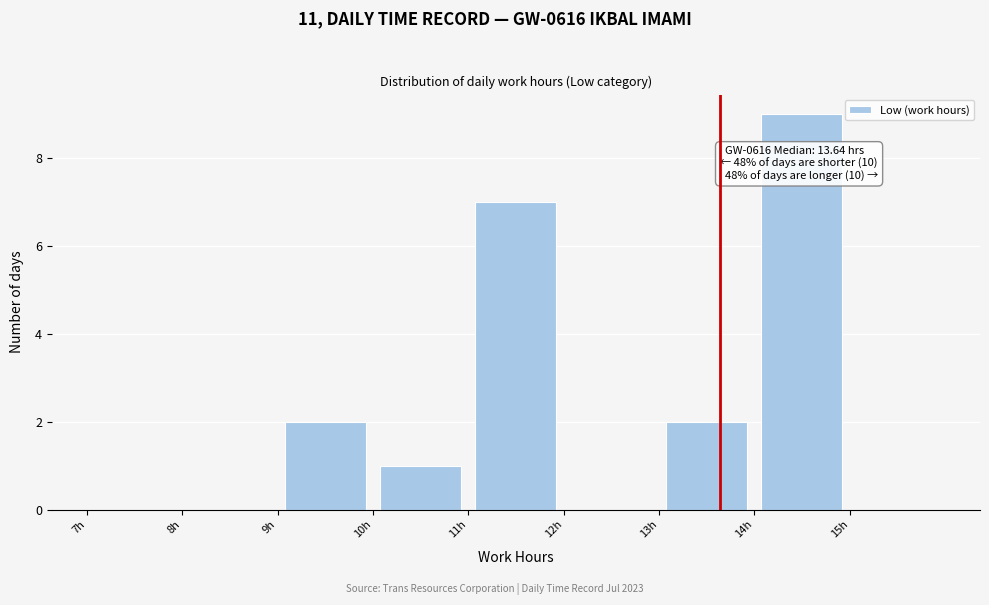

Which range on the x-axis has the tallest bar?

14 to 15